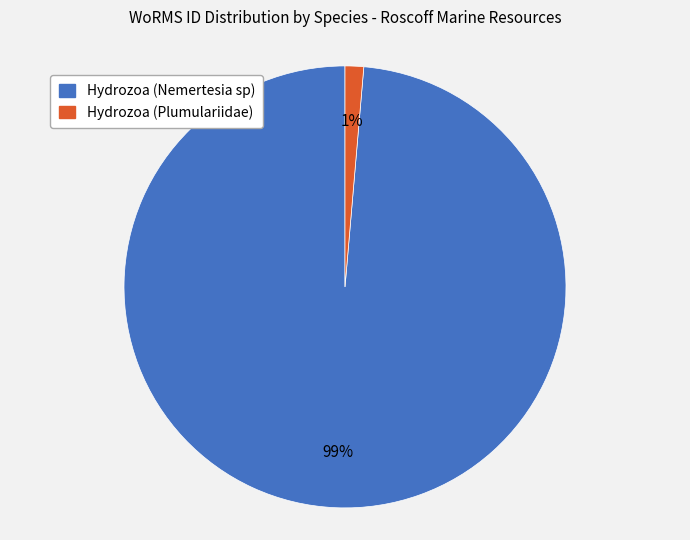

What is the smallest slice in the pie chart?

Hydrozoa (Plumulariidae)